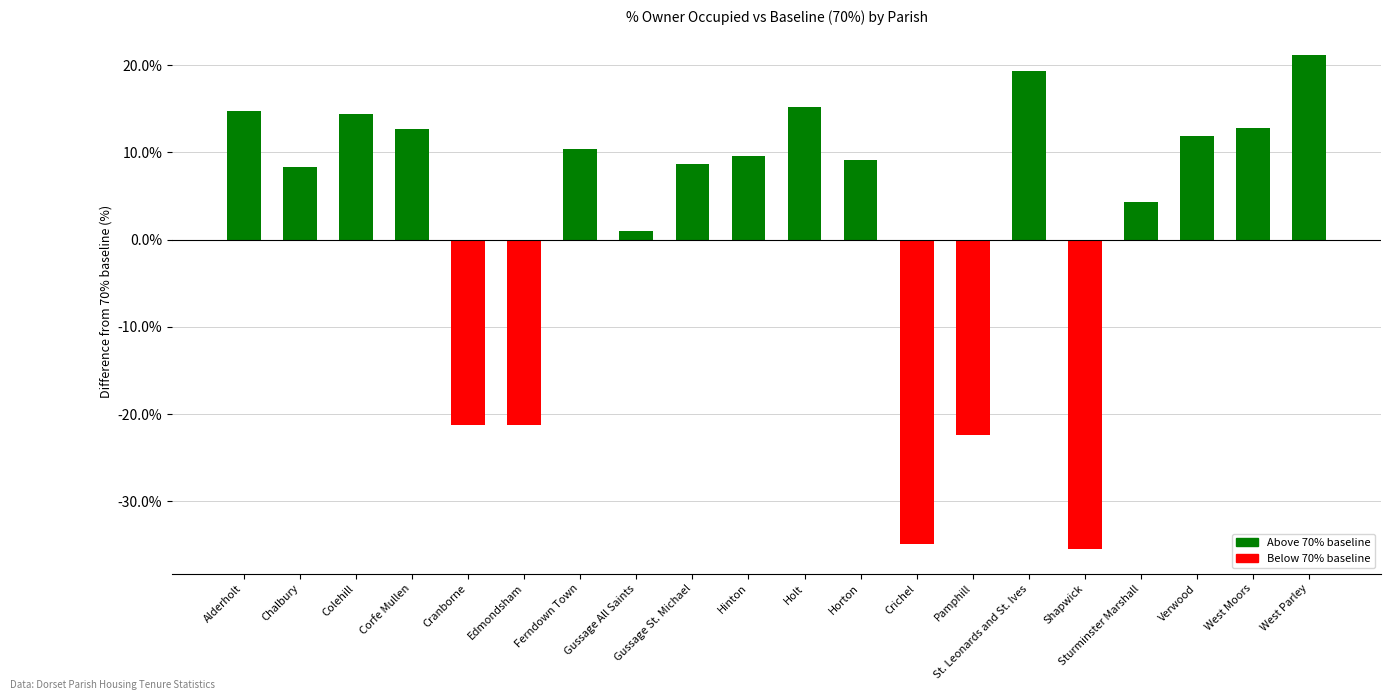

What is the minimum value shown in the chart?

-35.4